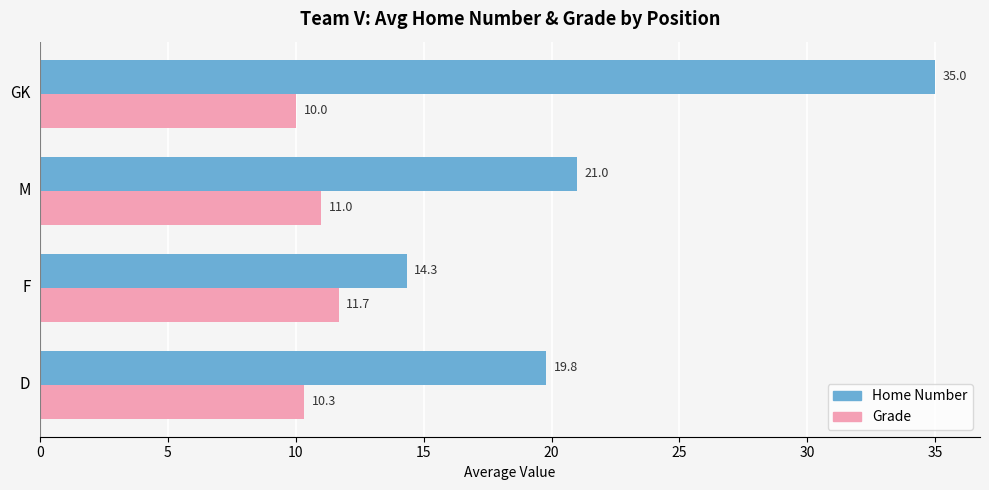

Which series changed the most between D and GK?

Home Number